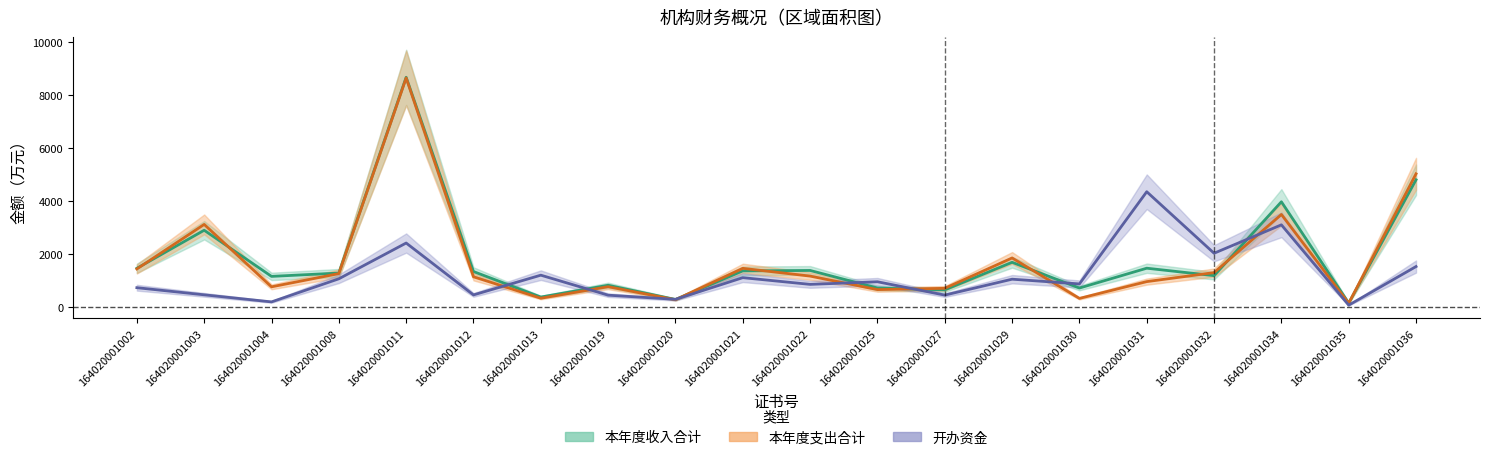

Is the value of 本年度支出合计 at 164020001011 greater than the value of 本年度收入合计 at 164020001021?

Yes